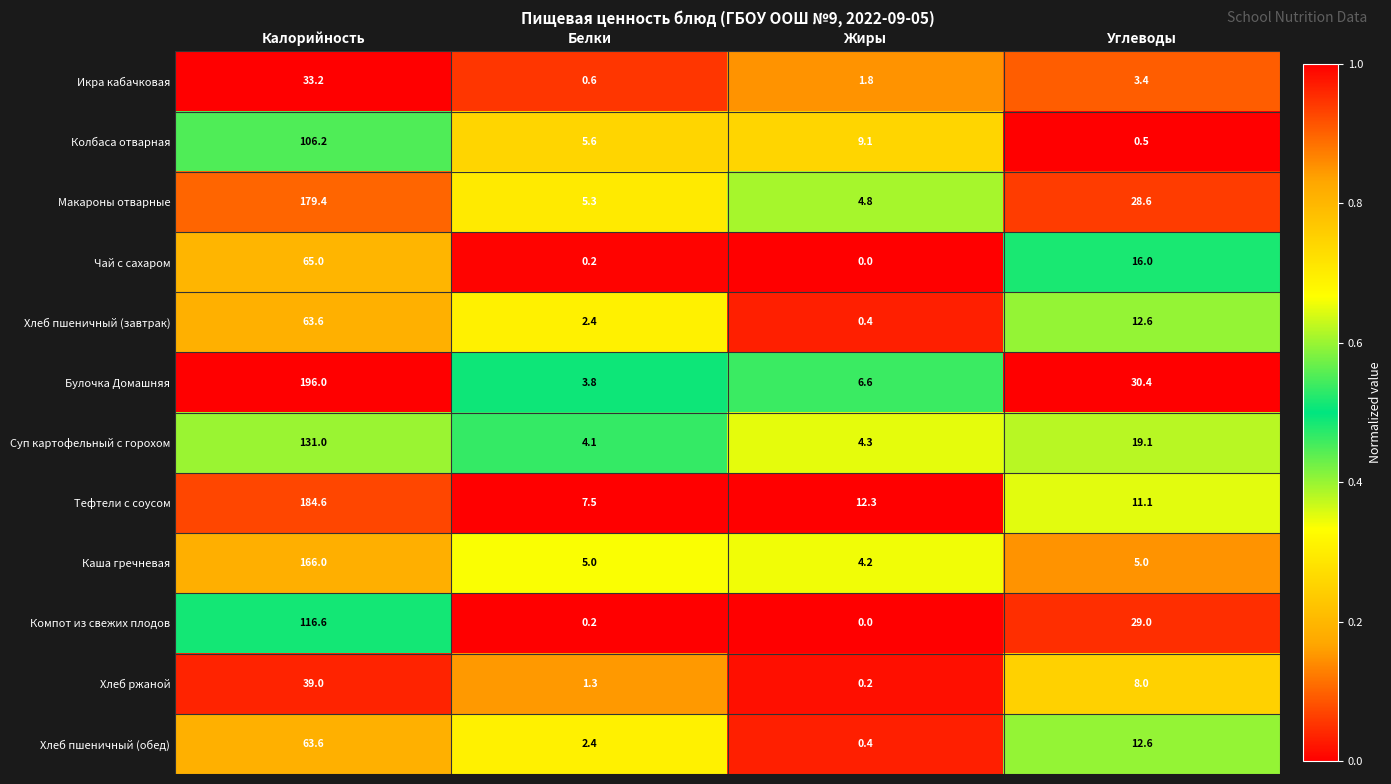

Which series has the largest total across all categories?

Булочка Домашняя